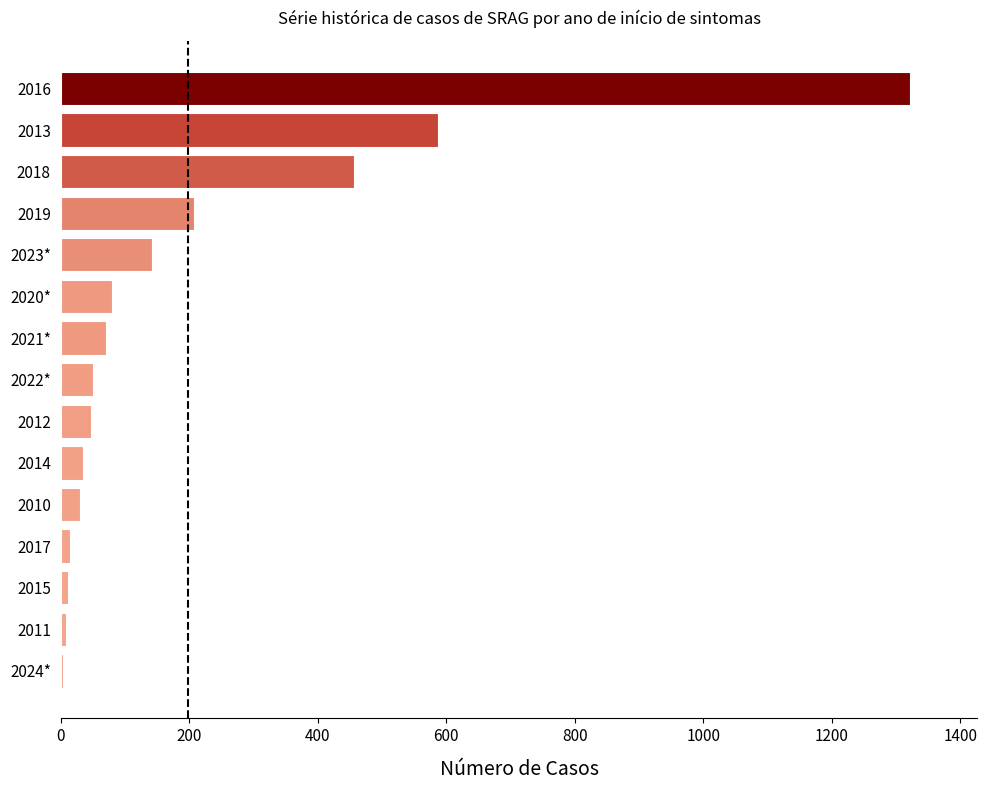

Where is the data nearest to the value 662?

2013